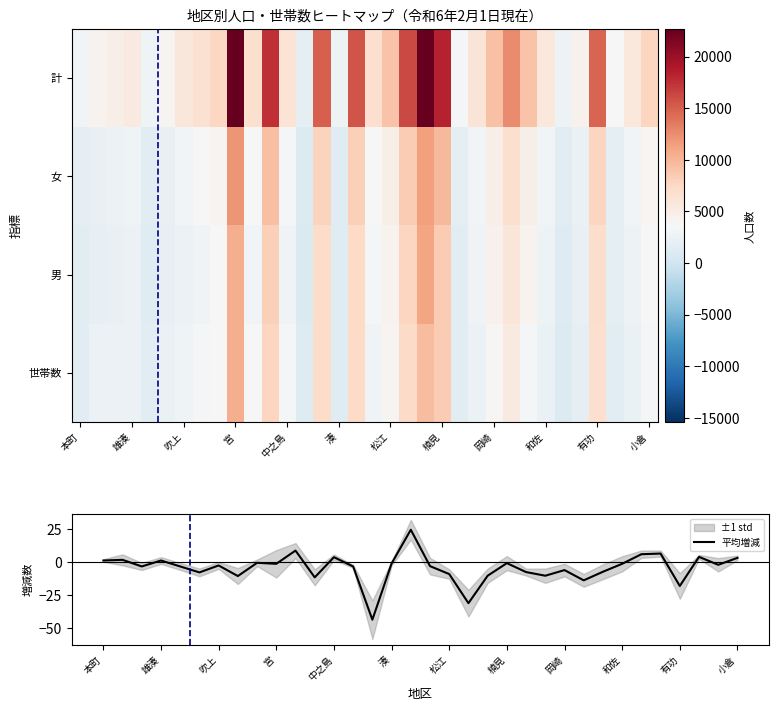

Reading left to right, extract all data points from this chart.

世帯数: 1603.0	2452.0	2450.0	2578.0	1587.0	2334.0	2774.0	3188.0	3579.0	10505.0	3734.0	7707.0	3231.0	1139.0	7092.0	1257.0	7450.0	2891.0	4106.0	7341.0	9543.0	8406.0	1575.0	2555.0	3847.0	5389.0	3451.0	2427.0	956.0	1965.0	6824.0	1592.0	2397.0	3234.0
男: 1412.0	2022.0	2172.0	2464.0	1296.0	2016.0	2569.0	3013.0	3492.0	10599.0	3098.0	8128.0	2965.0	840.0	7080.0	1283.0	7406.0	3201.0	4307.0	7753.0	11178.0	8503.0	1494.0	2966.0	4380.0	5891.0	4323.0	2614.0	1209.0	2138.0	7030.0	1803.0	2639.0	3642.0
女: 1711.0	2282.0	2564.0	2806.0	1516.0	2158.0	3146.0	3483.0	4147.0	11984.0	3606.0	9364.0	3282.0	1076.0	7892.0	1386.0	8159.0	3659.0	4748.0	8467.0	11504.0	9743.0	1761.0	3130.0	4821.0	6668.0	4672.0	3040.0	1447.0	2367.0	7697.0	1960.0	3035.0	4013.0
計: 3123.0	4304.0	4736.0	5270.0	2812.0	4174.0	5715.0	6496.0	7639.0	22583.0	6704.0	17492.0	6247.0	1916.0	14972.0	2669.0	15565.0	6860.0	9055.0	16220.0	22682.0	18246.0	3255.0	6096.0	9201.0	12559.0	8995.0	5654.0	2656.0	4505.0	14727.0	3763.0	5674.0	7655.0
平均増減: 1.0	1.5	-3.5	1.0	-3.5	-8.0	-2.8	-10.8	-0.8	-1.5	8.5	-11.8	3.5	-3.5	-43.8	-1.2	24.2	-3.2	-9.2	-31.2	-10.5	-1.0	-7.8	-10.5	-6.2	-14.0	-7.5	-1.5	5.8	6.2	-18.2	3.8	-2.2	3.0